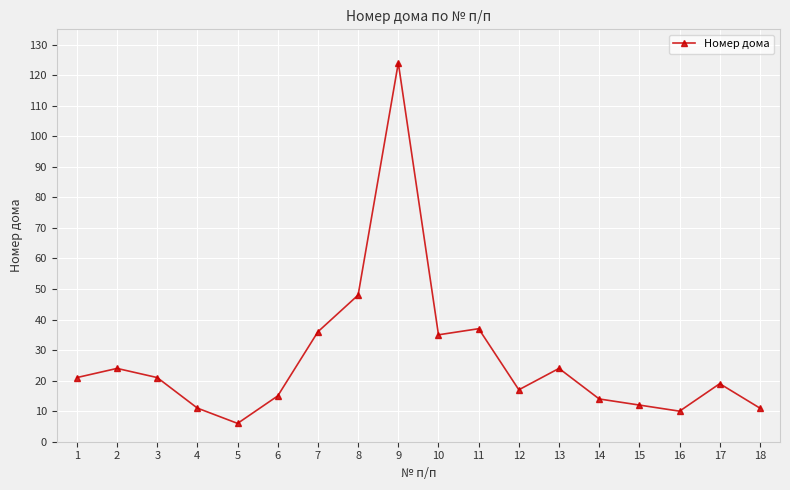

Read the value at 17.

19